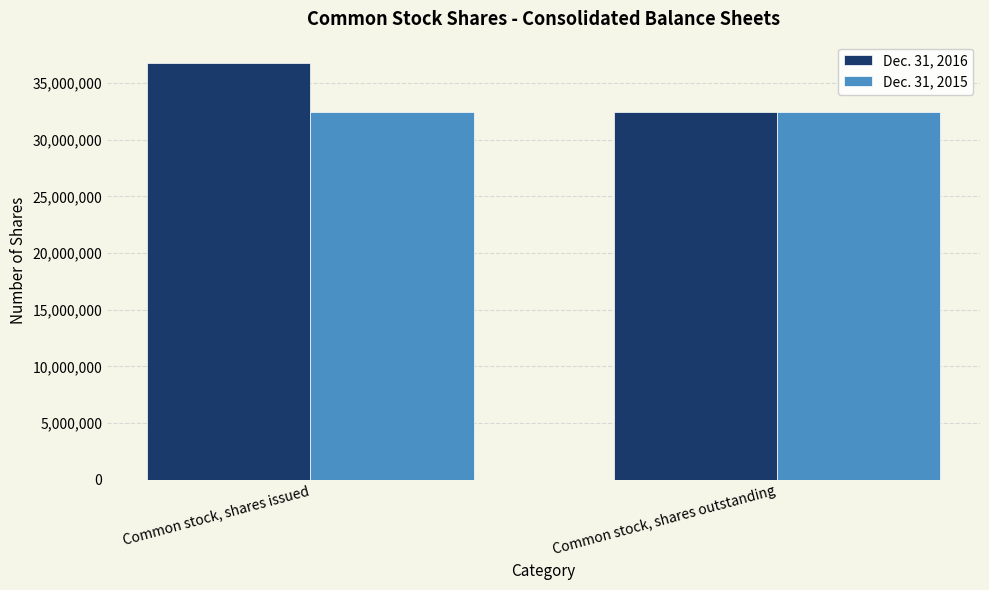

What is the difference between the highest and lowest values at Common stock, shares issued?

4359168